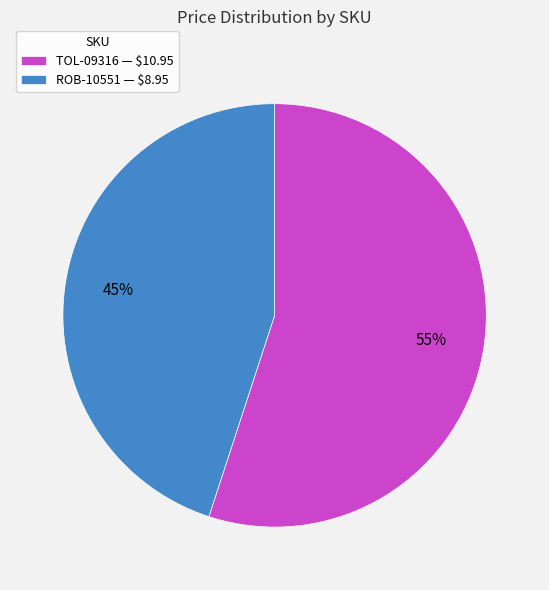

Rank the categories by value from highest to lowest.

TOL-09316, ROB-10551